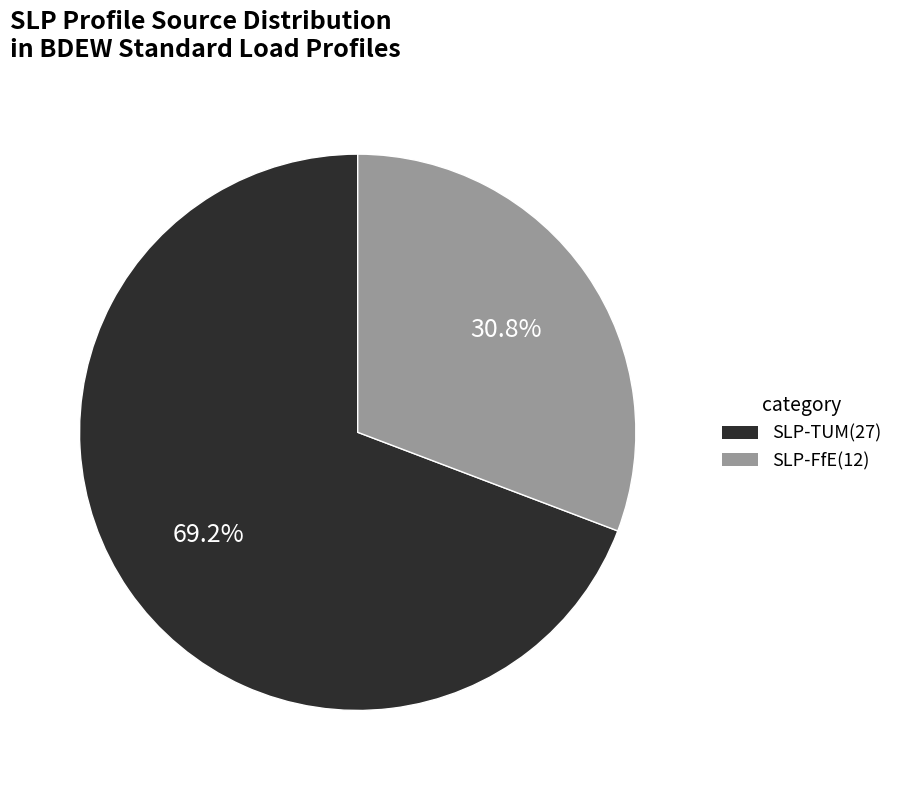

Does SLP-TUM(27) account for over 50% of the chart?

Yes